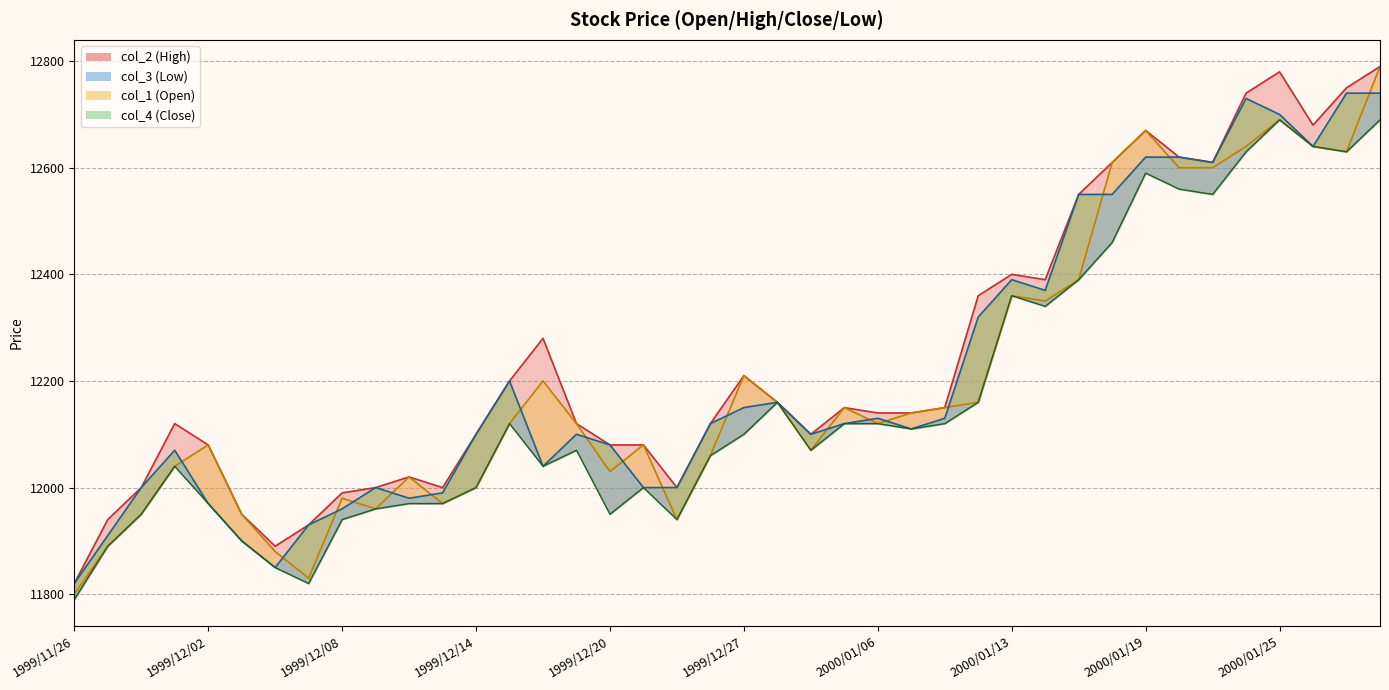

At 1999/12/06, list the series in order from largest to smallest.

col_2, col_1, col_4, col_3